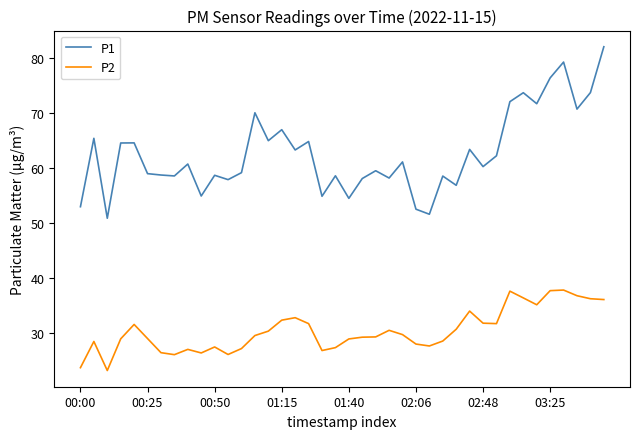

List the series in order of their overall mean, highest first.

P1, P2